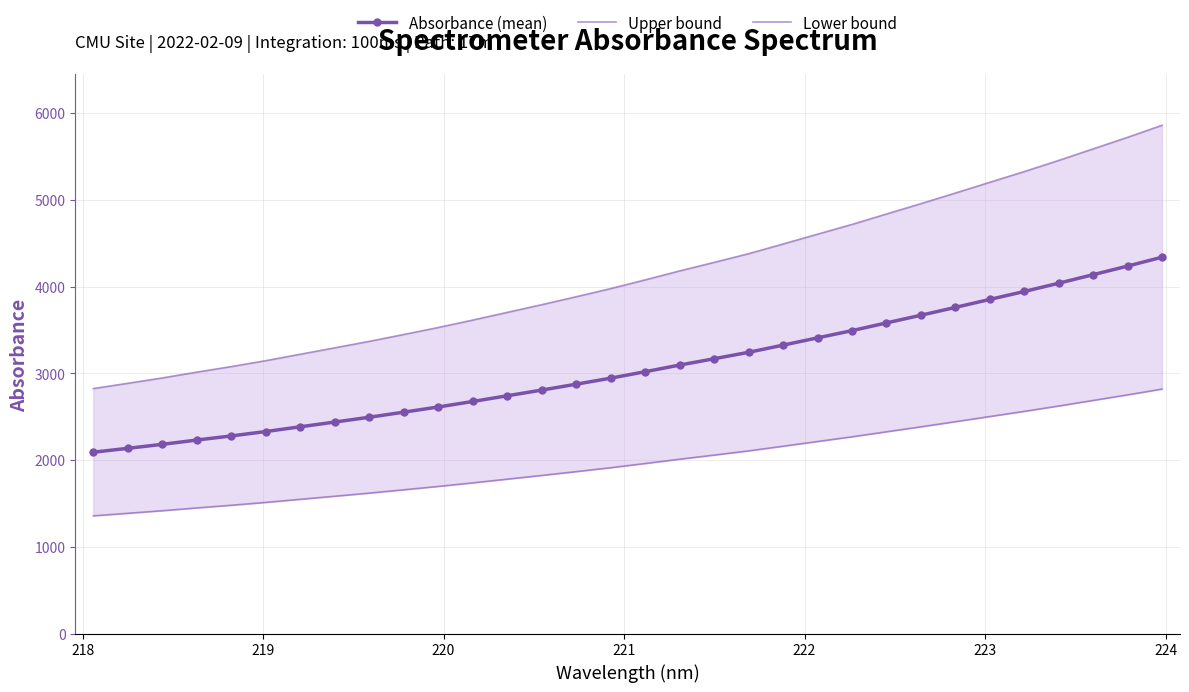

List the series in order of their overall mean, lowest first.

Lower bound, Absorbance (mean), Upper bound